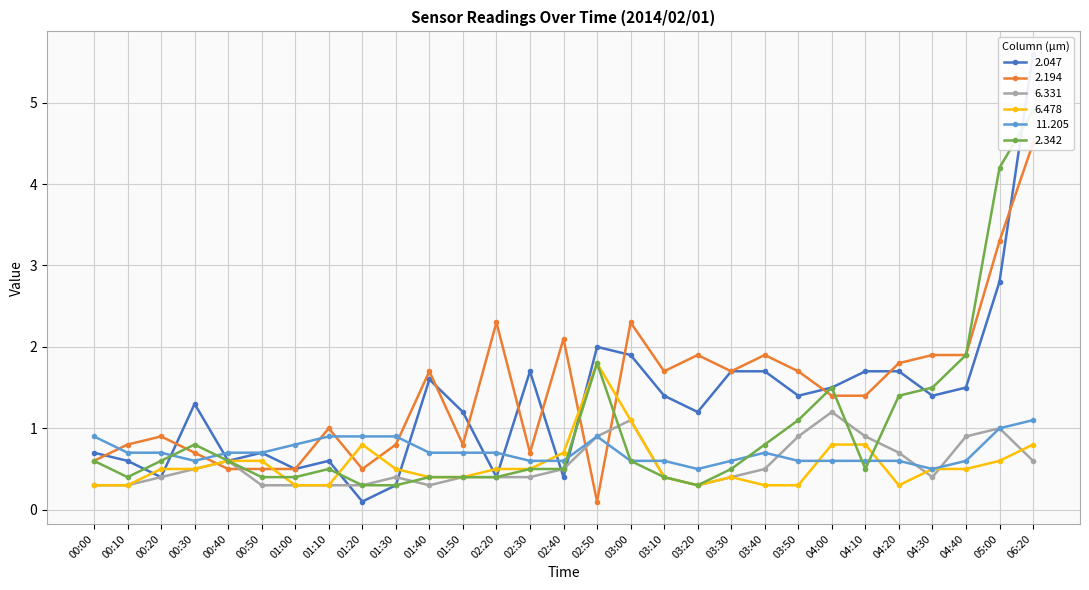

Which series ends up on top after the final intersection of 6.331 and 2.194?

2.194